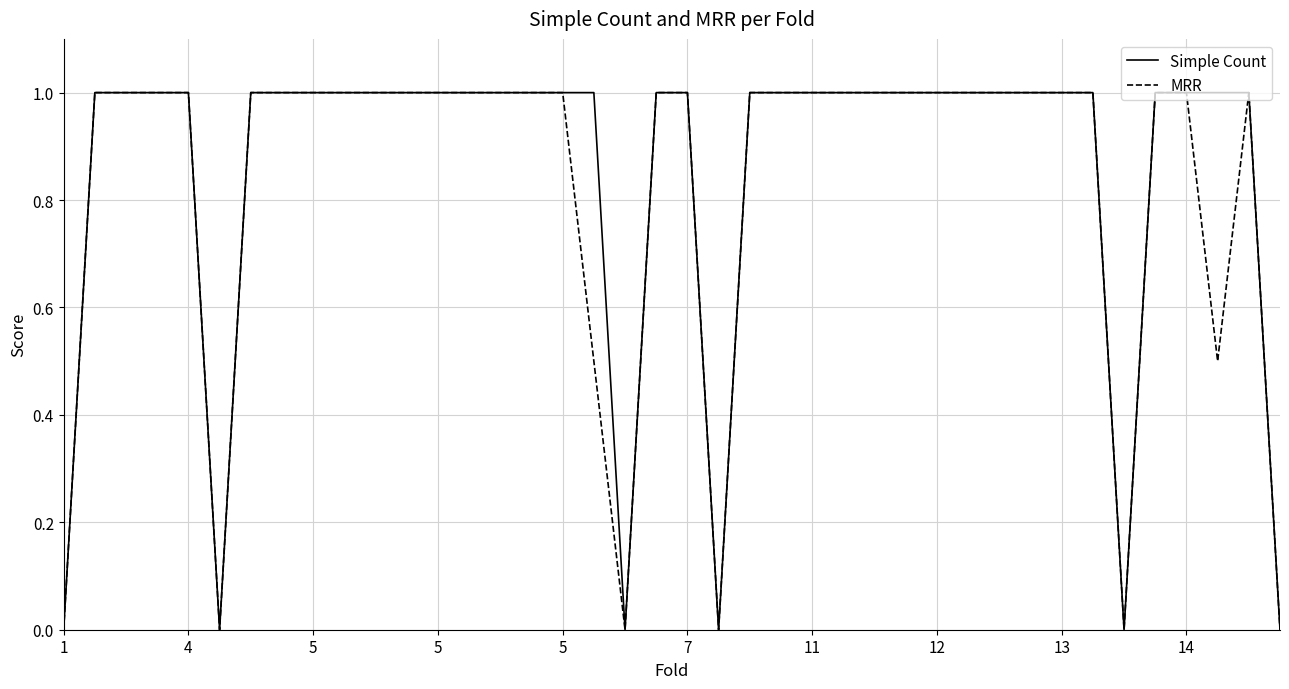

What is the greatest value displayed?

1.0